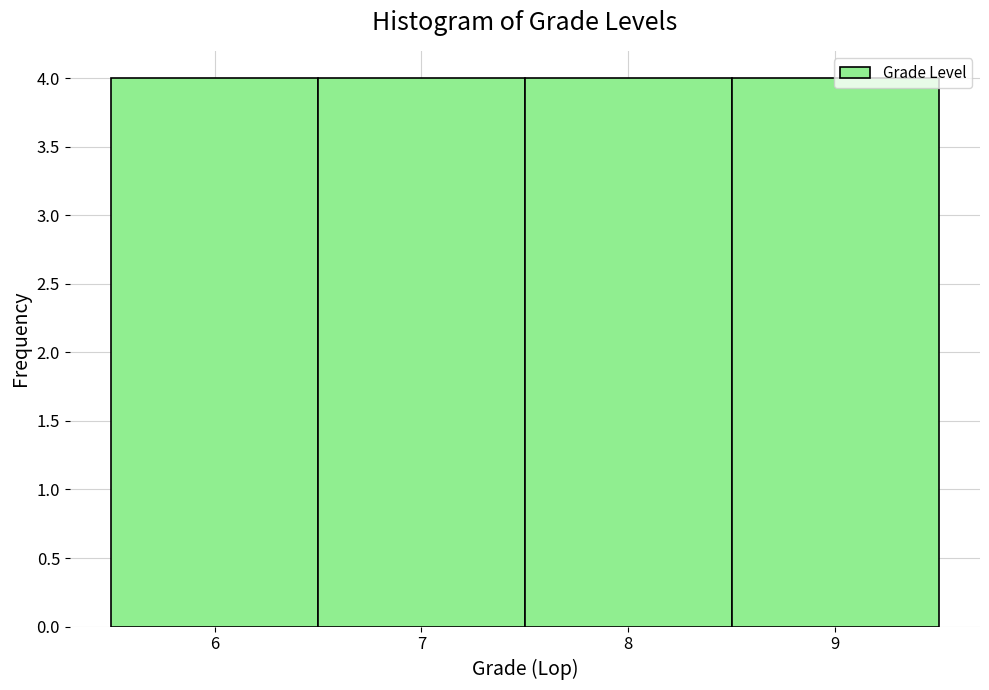

Reading left to right, list every bar in this chart as the range it spans on the x-axis followed by its height. The values are not printed on the chart, so give them approximately, as read against the axis.

5.5 to 6.5: 4
6.5 to 7.5: 4
7.5 to 8.5: 4
8.5 to 9.5: 4